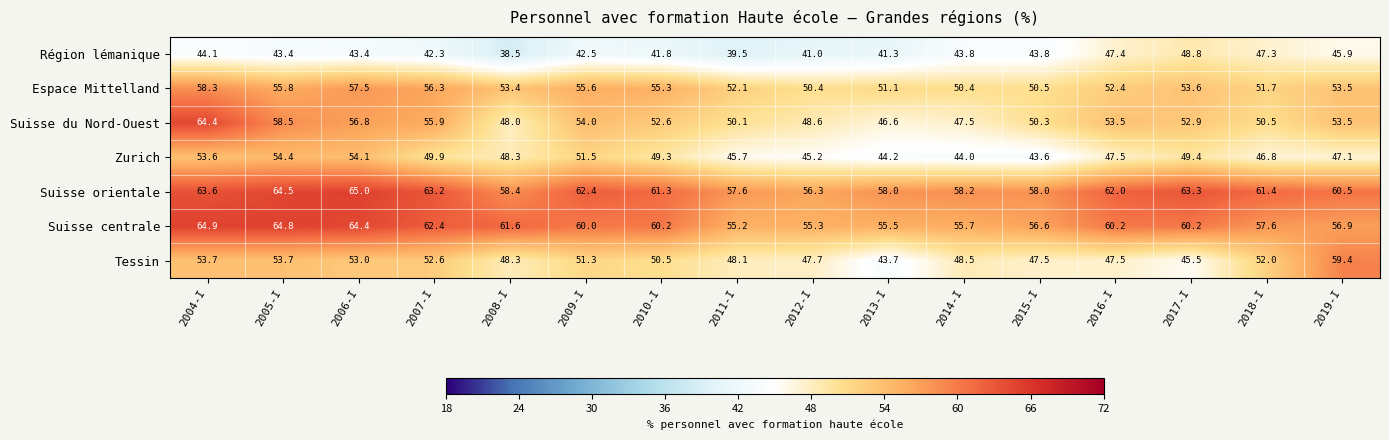

Rank the series at 2014-I from highest to lowest value.

Suisse orientale, Suisse centrale, Espace Mittelland, Tessin, Suisse du Nord-Ouest, Zurich, Région lémanique